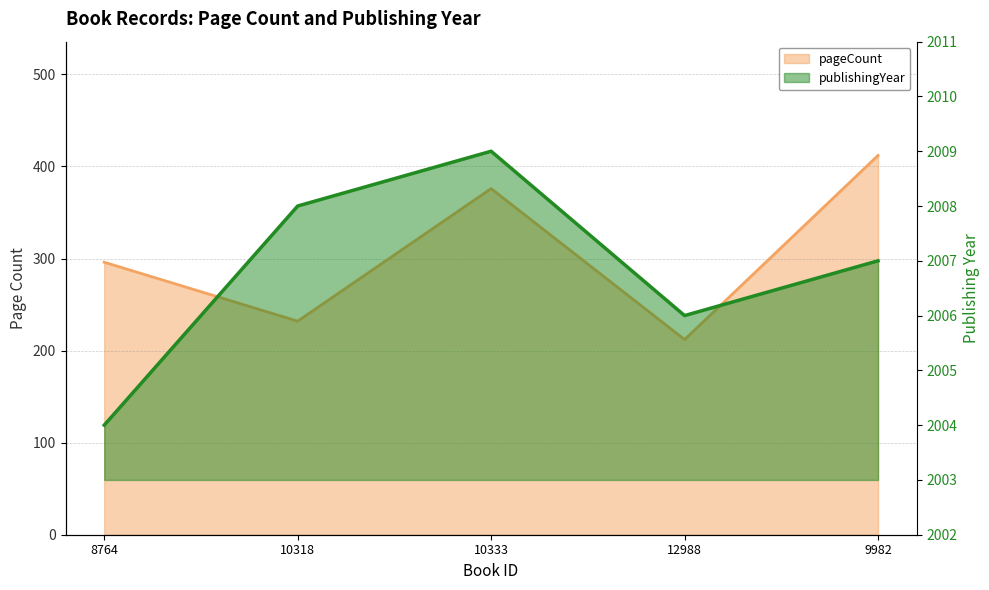

What is the label of the 3rd point from the left?

10333